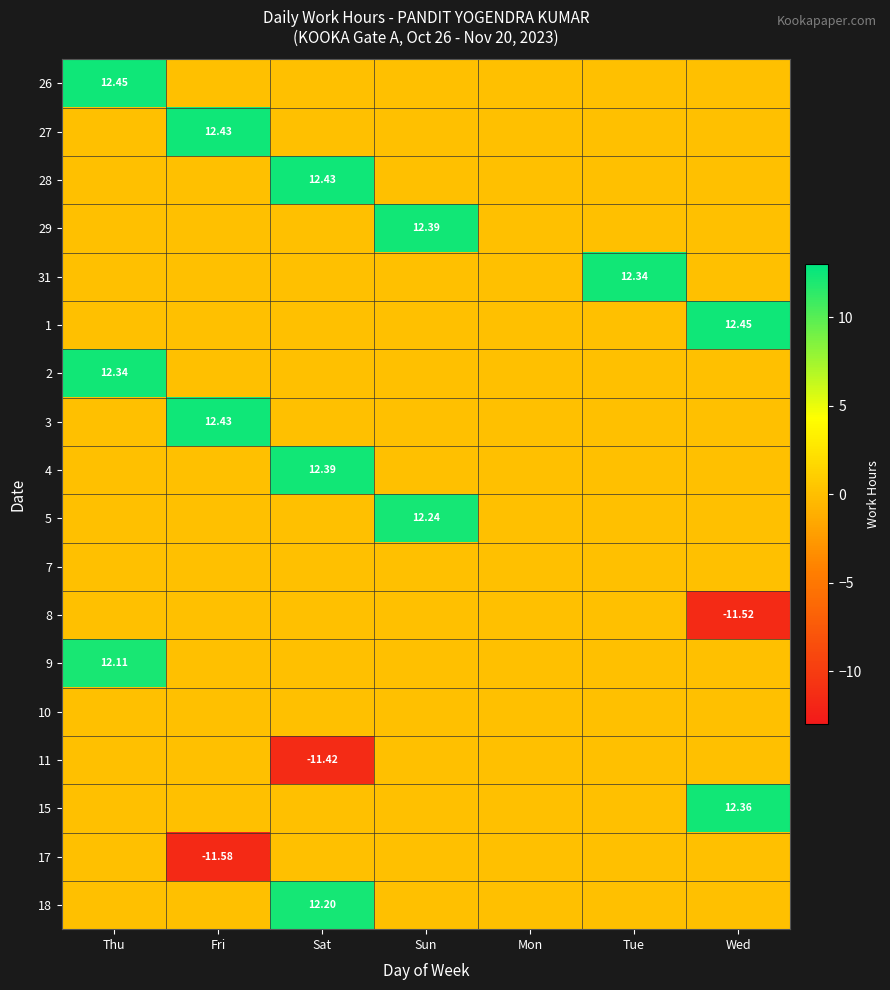

What is the average value of the 1 series?

1.8